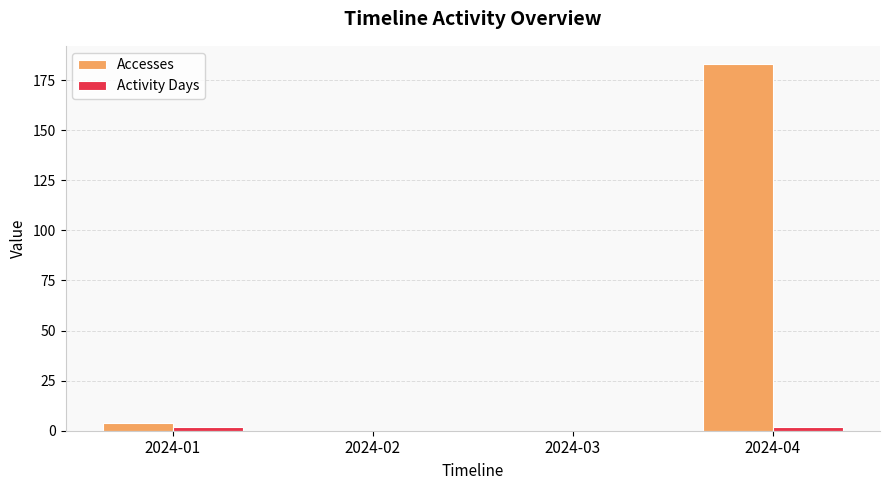

Are the bars horizontal?

No